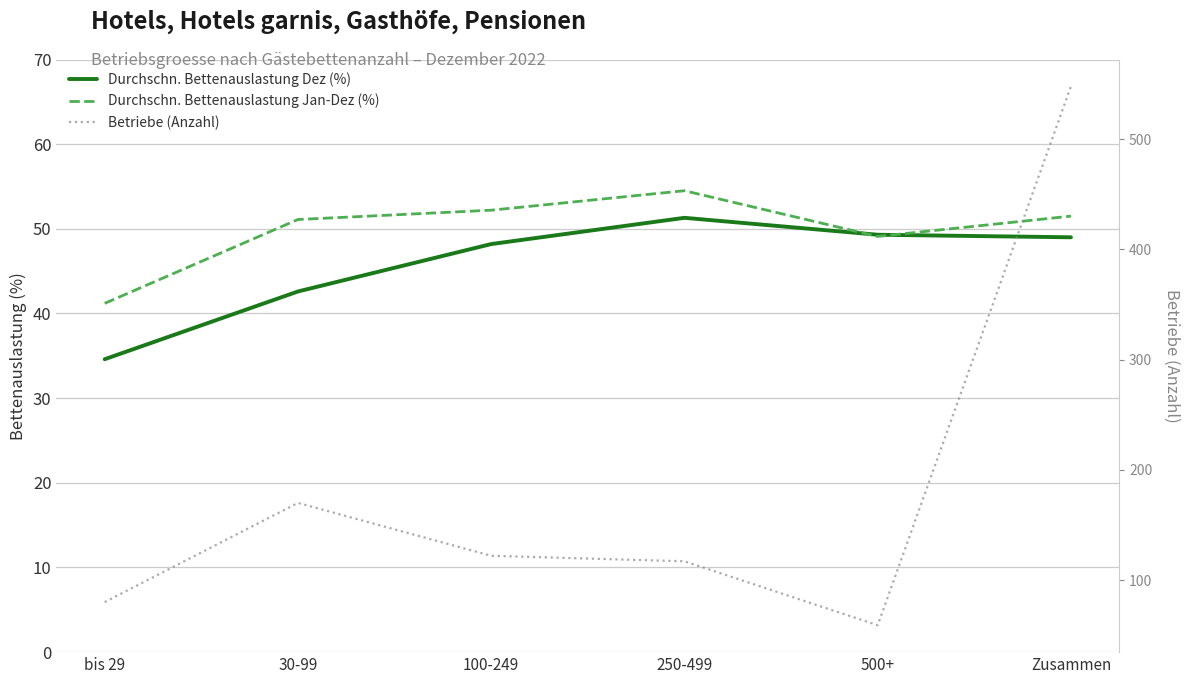

Reading left to right, extract all data points from this chart.

Durchschn. Bettenauslastung Dez (%): 34.6	42.6	48.2	51.3	49.3	49.0
Durchschn. Bettenauslastung Jan-Dez (%): 41.2	51.1	52.2	54.5	49.1	51.5
Betriebe (Anzahl): 80.0	170.0	122.0	117.0	59.0	548.0